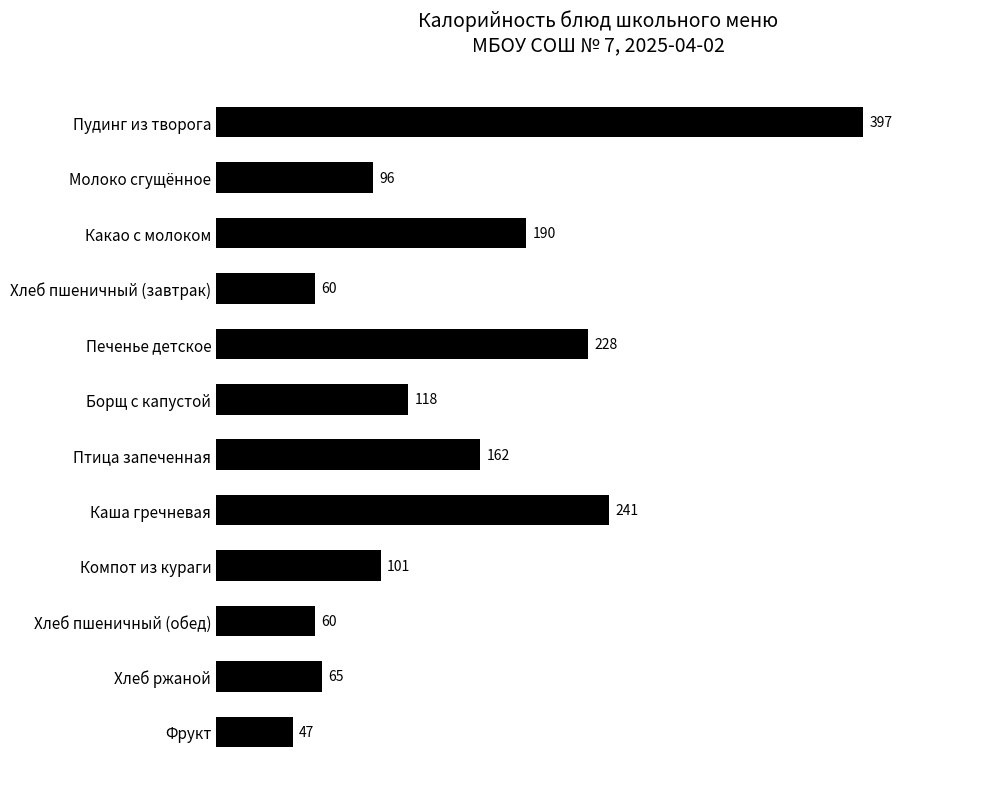

What is the sum of the values at Фрукт and Борщ с капустой?

165.0